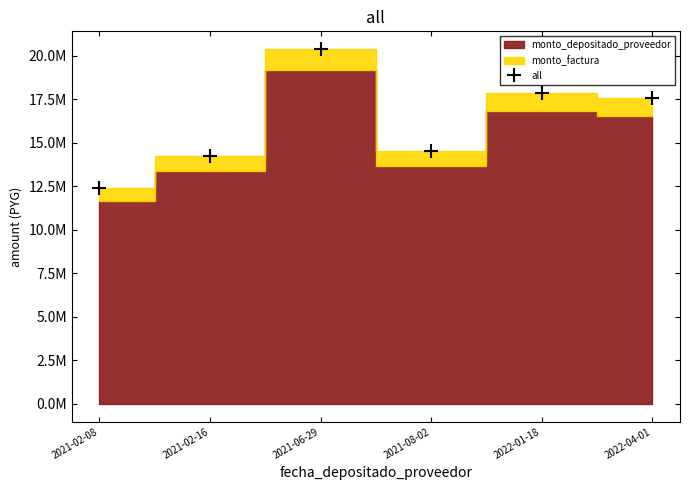

What is the value of the 1st point from the left?

12397500